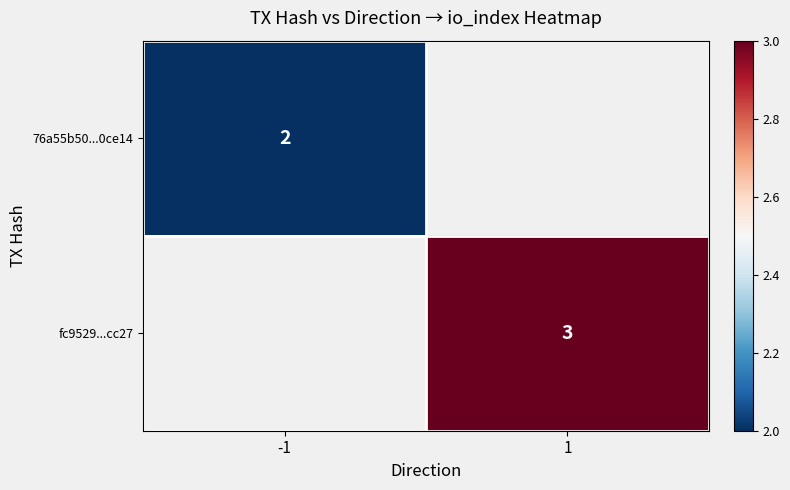

At how many categories does at least one series exceed 2?

1